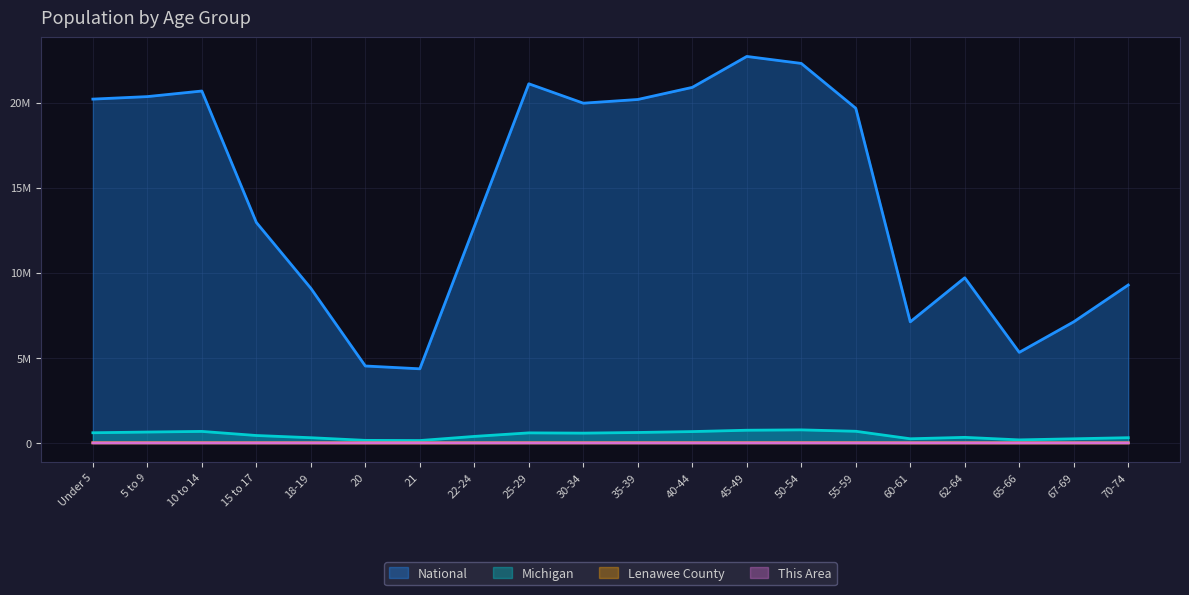

Does the chart display data point markers on the line(s)?

No